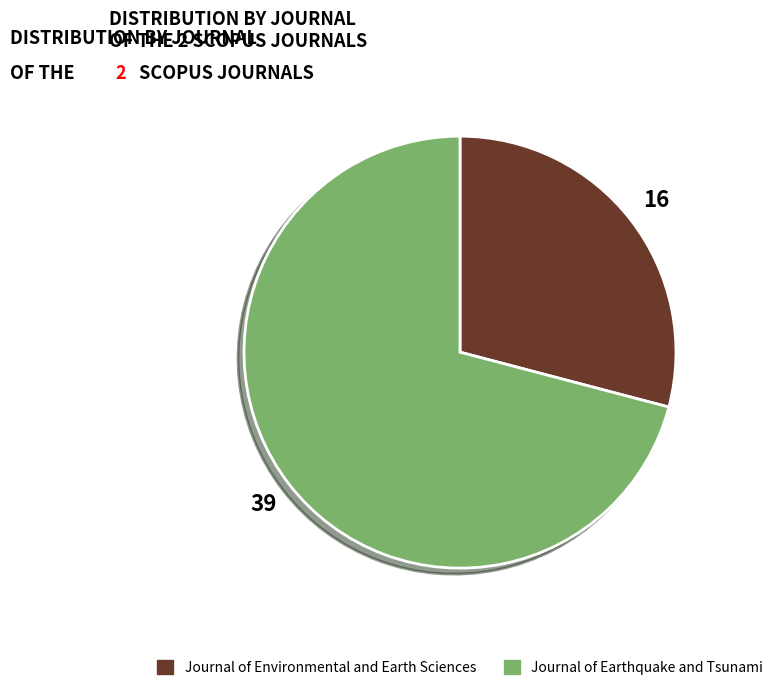

Is there any slice that represents more than half of the pie?

Yes